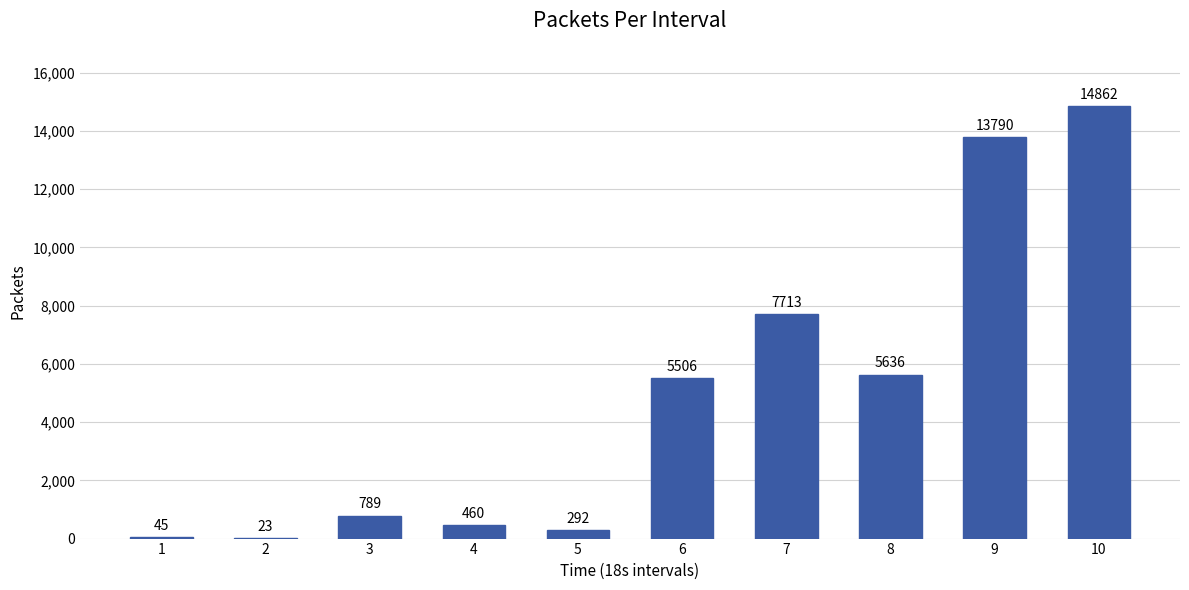

Are the bars grouped side by side (vs. stacked)?

No